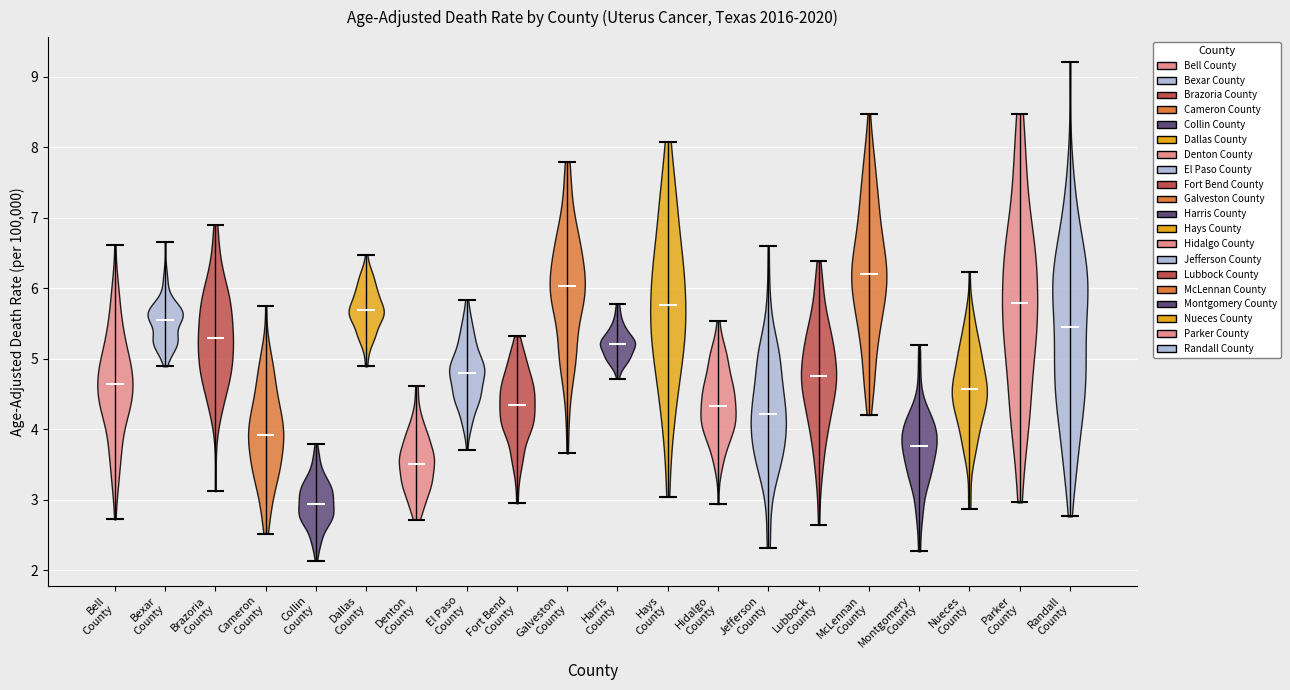

Which violin has the highest median line?

McLennan County